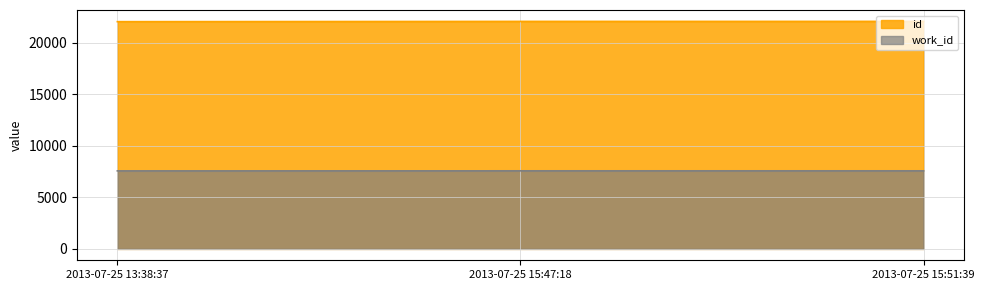

Read the work_id value at 2013-07-25 15:47:18.

7573